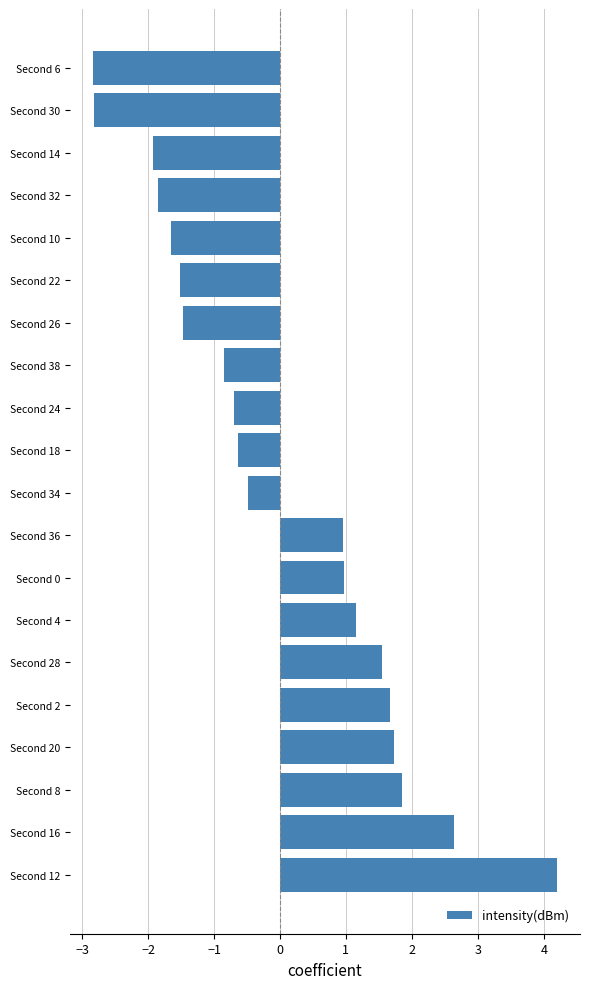

Reading bottom to top, what are all the values shown in this chart?

4.2	2.6	1.9	1.7	1.7	1.6	1.2	1.0	1.0	-0.5	-0.6	-0.7	-0.8	-1.5	-1.5	-1.6	-1.8	-1.9	-2.8	-2.8